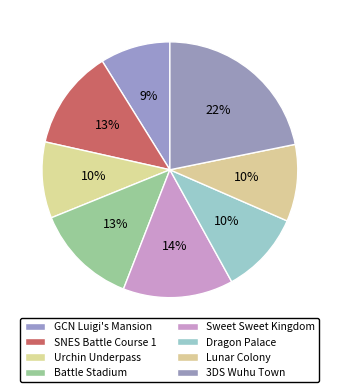

Is the sum of Battle Stadium and Sweet Sweet Kingdom greater than half?

No